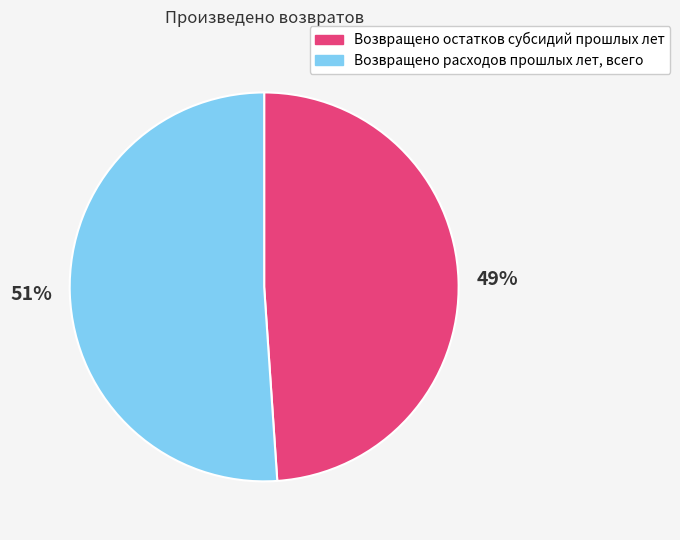

Which slice is the largest?

Возвращено расходов прошлых лет, всего